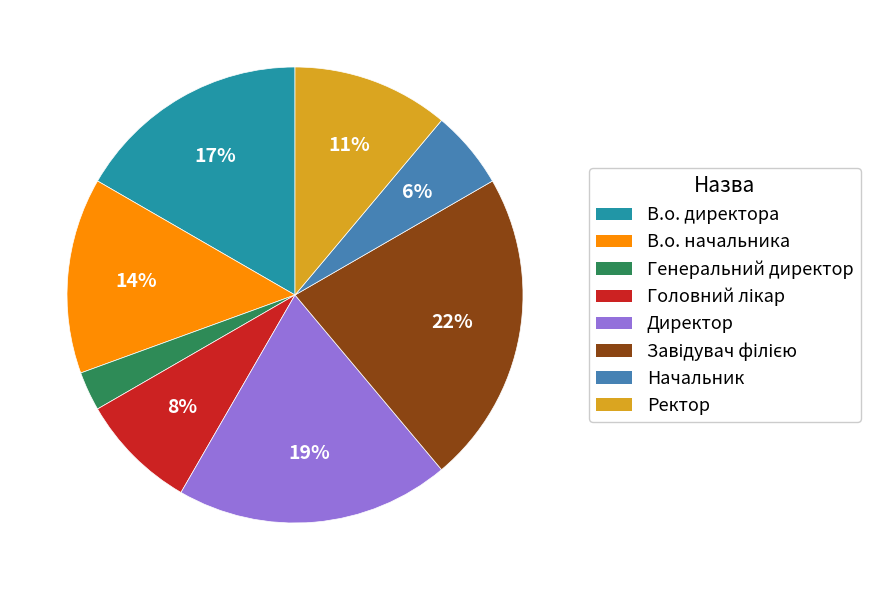

What percentage is the Генеральний директор slice, to the nearest percent?

3%